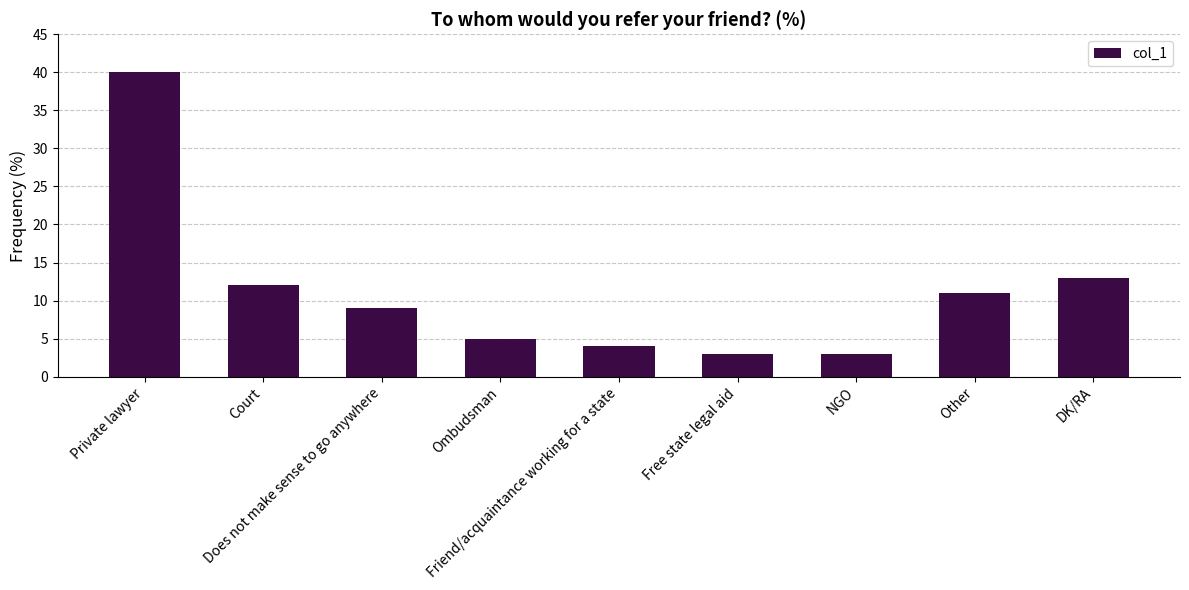

Are the bars horizontal?

No